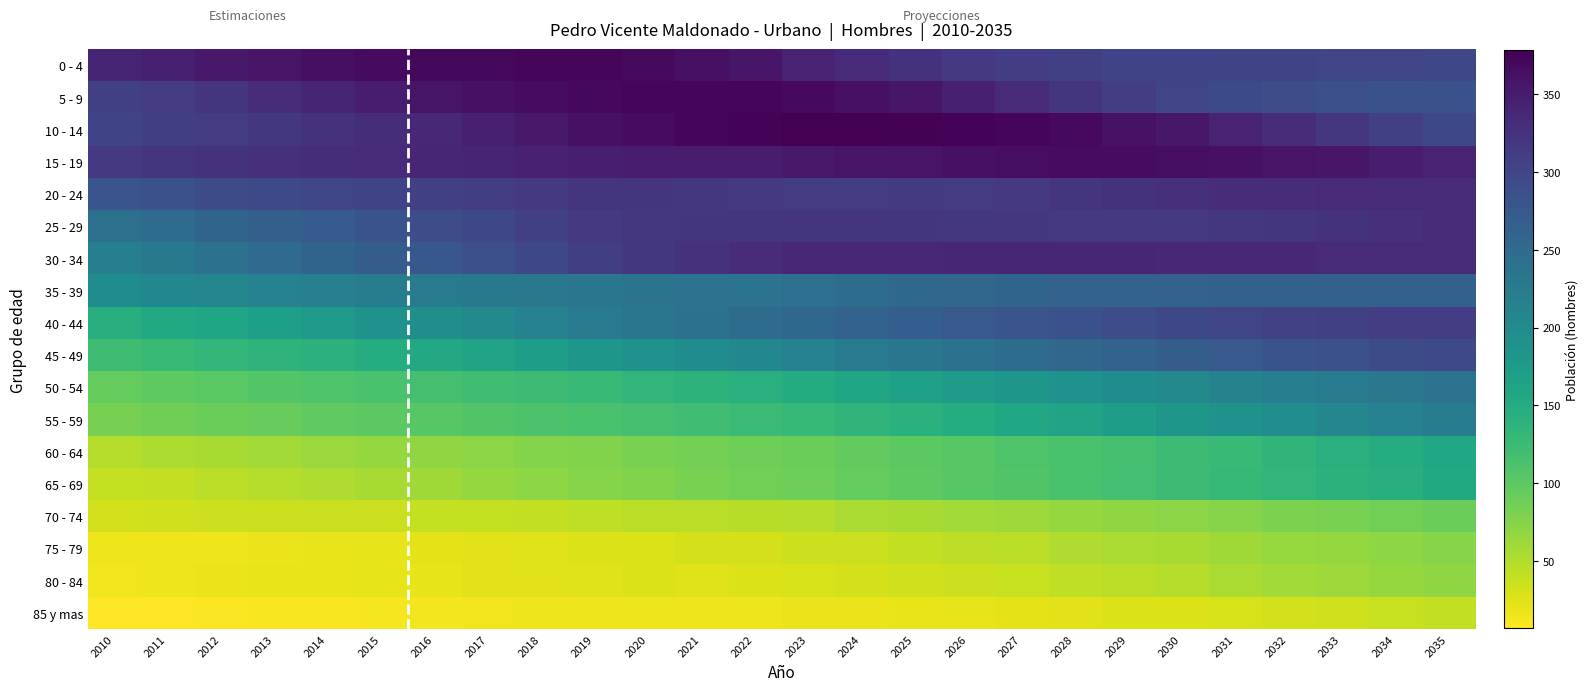

Reading right to left, list all the values displayed in this chart.

0 - 4: 2035=299	2034=300	2033=301	2032=302	2031=302	2030=303	2029=303	2028=307	2027=310	2026=316	2025=324	2024=332	2023=343	2022=356	2021=362	2020=368	2019=371	2018=372	2017=370	2016=370	2015=367	2014=363	2013=358	2012=353	2011=345	2010=340
5 - 9: 2035=284	2034=285	2033=287	2032=290	2031=295	2030=301	2029=311	2028=322	2027=334	2026=346	2025=355	2024=362	2023=369	2022=371	2021=372	2020=371	2019=370	2018=366	2017=361	2016=357	2015=349	2014=340	2013=331	2012=322	2011=314	2010=308
10 - 14: 2035=298	2034=308	2033=320	2032=331	2031=343	2030=354	2029=360	2028=368	2027=372	2026=374	2025=376	2024=377	2023=378	2022=375	2021=372	2020=366	2019=361	2018=352	2017=345	2016=336	2015=330	2014=323	2013=318	2012=313	2011=309	2010=304
15 - 19: 2035=341	2034=348	2033=355	2032=358	2031=362	2030=364	2029=365	2028=365	2027=364	2026=362	2025=359	2024=357	2023=353	2022=350	2021=349	2020=348	2019=347	2018=344	2017=340	2016=338	2015=334	2014=330	2013=327	2012=323	2011=321	2010=317
20 - 24: 2035=331	2034=333	2033=334	2032=331	2031=331	2030=327	2029=324	2028=321	2027=317	2026=314	2025=315	2024=313	2023=314	2022=317	2021=320	2020=322	2019=321	2018=316	2017=310	2016=307	2015=303	2014=300	2013=296	2012=292	2011=286	2010=280
25 - 29: 2035=332	2034=328	2033=324	2032=322	2031=319	2030=317	2029=317	2028=317	2027=320	2026=320	2025=321	2024=321	2023=321	2022=322	2021=322	2020=320	2019=316	2018=308	2017=298	2016=290	2015=281	2014=272	2013=266	2012=258	2011=248	2010=241
30 - 34: 2035=333	2034=332	2033=333	2032=335	2031=335	2030=337	2029=338	2028=338	2027=338	2026=338	2025=336	2024=336	2023=335	2022=331	2021=325	2020=318	2019=309	2018=298	2017=287	2016=278	2015=269	2014=259	2013=249	2012=239	2011=228	2010=218
35 - 39: 2035=263	2034=263	2033=263	2032=263	2031=263	2030=262	2029=262	2028=261	2027=258	2026=255	2025=253	2024=247	2023=242	2022=237	2021=236	2020=235	2019=233	2018=230	2017=228	2016=224	2015=221	2014=217	2013=213	2012=208	2011=205	2010=198
40 - 44: 2035=311	2034=310	2033=308	2032=306	2031=301	2030=297	2029=291	2028=285	2027=280	2026=274	2025=267	2024=262	2023=254	2022=247	2021=238	2020=232	2019=223	2018=214	2017=204	2016=194	2015=187	2014=177	2013=168	2012=160	2011=152	2010=145
45 - 49: 2035=296	2034=293	2033=286	2032=281	2031=275	2030=269	2029=261	2028=255	2027=247	2026=239	2025=232	2024=223	2023=214	2022=205	2021=197	2020=188	2019=181	2018=171	2017=162	2016=154	2015=148	2014=141	2013=136	2012=132	2011=127	2010=122
50 - 54: 2035=237	2034=231	2033=225	2032=219	2031=212	2030=204	2029=197	2028=189	2027=181	2026=173	2025=165	2024=158	2023=150	2022=142	2021=138	2020=134	2019=128	2018=124	2017=121	2016=116	2015=114	2014=109	2013=106	2012=102	2011=99	2010=95
55 - 59: 2035=222	2034=213	2033=206	2032=196	2031=188	2030=181	2029=172	2028=162	2027=155	2026=149	2025=141	2024=135	2023=130	2022=125	2021=121	2020=117	2019=114	2018=110	2017=107	2016=103	2015=100	2014=97	2013=93	2012=90	2011=87	2010=83
60 - 64: 2035=156	2034=149	2033=143	2032=135	2031=128	2030=123	2029=117	2028=114	2027=109	2026=104	2025=101	2024=96	2023=91	2022=89	2021=84	2020=81	2019=78	2018=76	2017=72	2016=68	2015=66	2014=63	2013=59	2012=56	2011=52	2010=49
65 - 69: 2035=152	2034=146	2033=139	2032=134	2031=129	2030=123	2029=118	2028=113	2027=108	2026=104	2025=99	2024=94	2023=89	2022=86	2021=81	2020=78	2019=75	2018=70	2017=65	2016=60	2015=55	2014=51	2013=48	2012=45	2011=41	2010=40
70 - 74: 2035=91	2034=86	2033=82	2032=80	2031=75	2030=72	2029=69	2028=65	2027=62	2026=59	2025=55	2024=54	2023=49	2022=47	2021=45	2020=45	2019=42	2018=41	2017=40	2016=39	2015=37	2014=36	2013=36	2012=35	2011=34	2010=33
75 - 79: 2035=74	2034=70	2033=66	2032=64	2031=60	2030=55	2029=54	2028=51	2027=46	2026=44	2025=41	2024=36	2023=35	2022=31	2021=31	2020=28	2019=27	2018=25	2017=24	2016=22	2015=21	2014=20	2013=18	2012=17	2011=16	2010=16
80 - 84: 2035=68	2034=65	2033=62	2032=59	2031=54	2030=49	2029=45	2028=42	2027=38	2026=35	2025=34	2024=31	2023=29	2022=27	2021=25	2020=26	2019=25	2018=24	2017=23	2016=21	2015=21	2014=19	2013=19	2012=18	2011=16	2010=15
85 y mas: 2035=41	2034=38	2033=34	2032=32	2031=30	2030=27	2029=26	2028=24	2027=22	2026=21	2025=19	2024=18	2023=18	2022=17	2021=17	2020=17	2019=17	2018=16	2017=15	2016=14	2015=12	2014=11	2013=10	2012=9	2011=8	2010=7